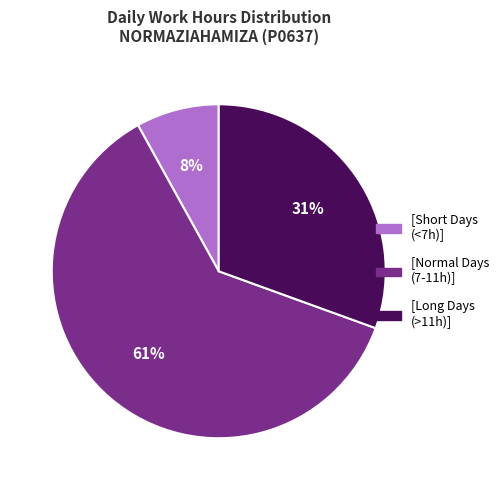

To the nearest percent, what is the average slice percentage?

33%